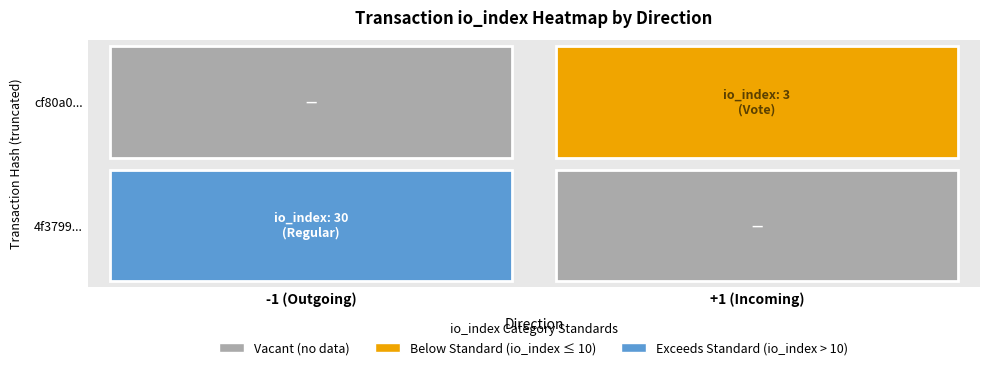

Reading left to right, transcribe all the data shown in this chart.

4f3799272ba9a3cca3da7a77c28f7c321ebcb9a: -1	30
cf80a027ce48e9827d75555682dcd75b6a77aa4: 1	3